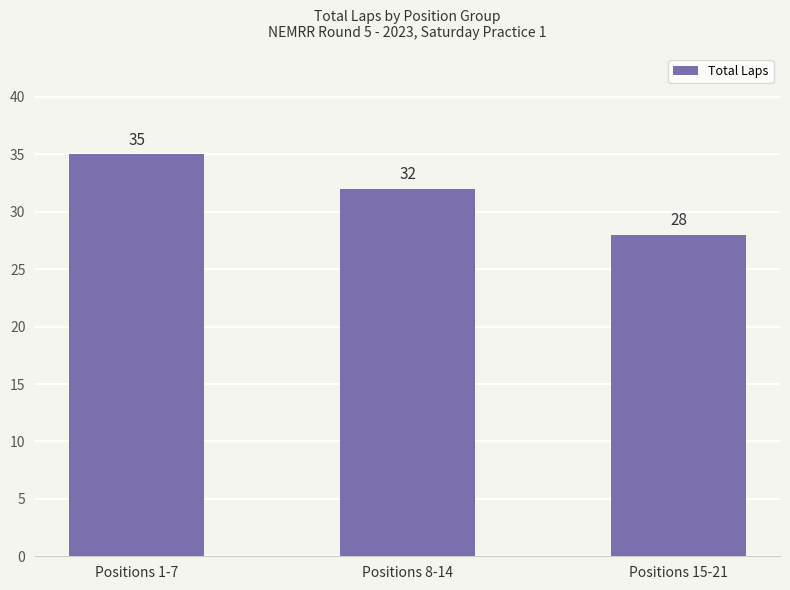

Rank the categories by value from lowest to highest.

Positions 15-21, Positions 8-14, Positions 1-7